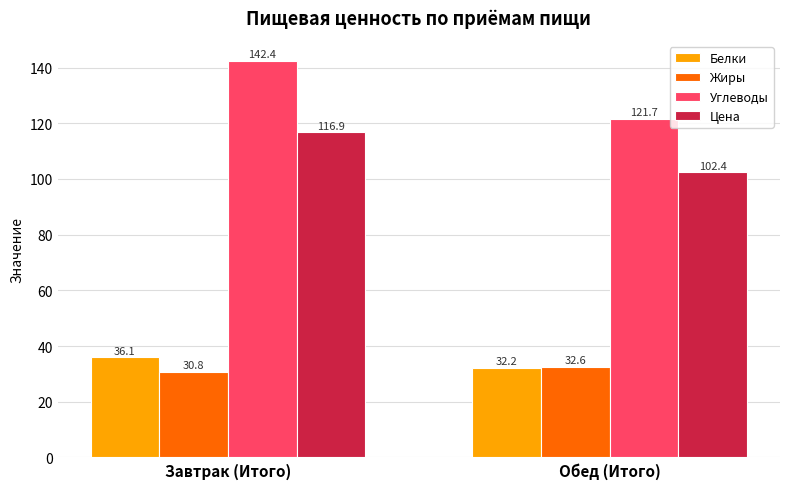

Rank the series by their maximum value, from lowest to highest.

Жиры, Белки, Цена, Углеводы